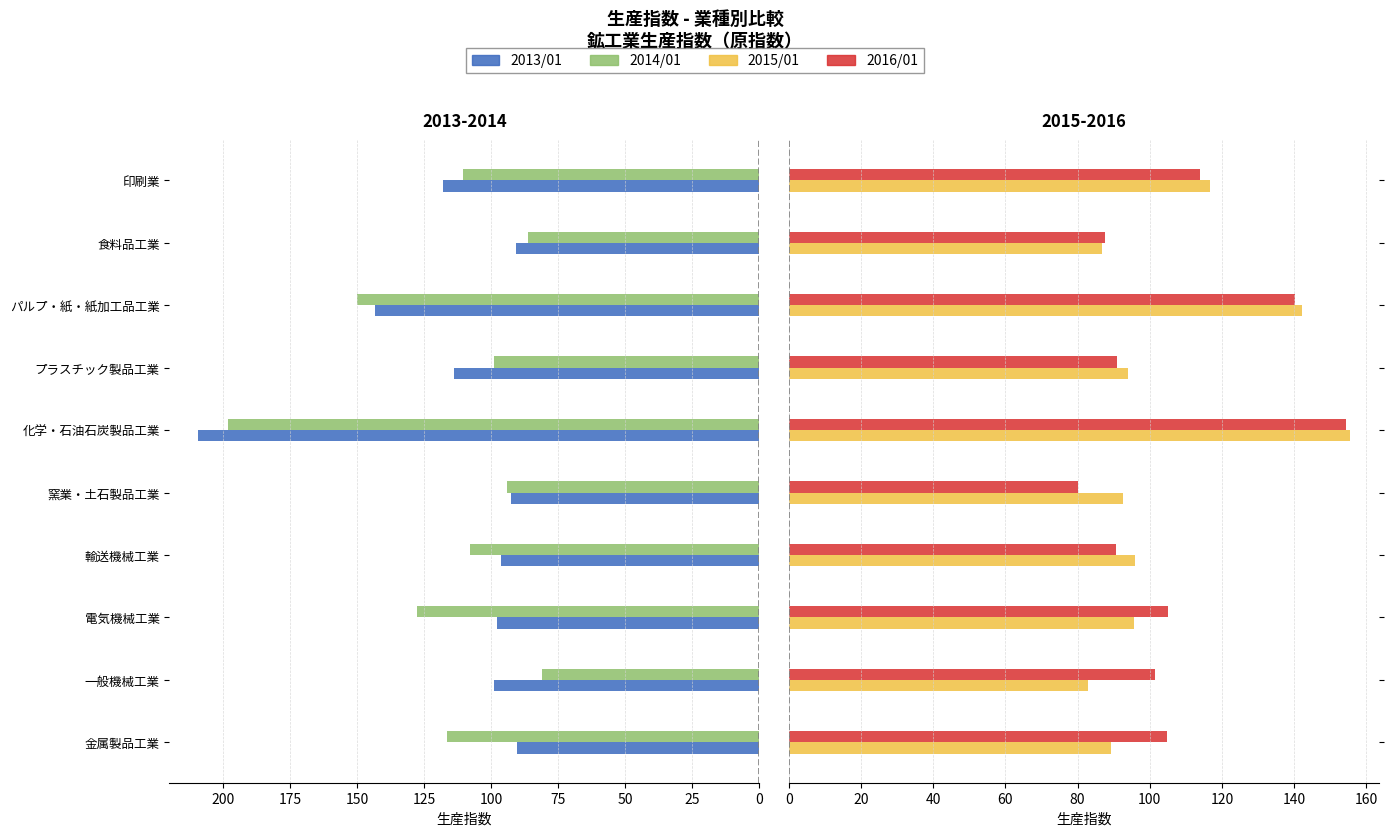

What is the minimum value shown in the chart?

80.1